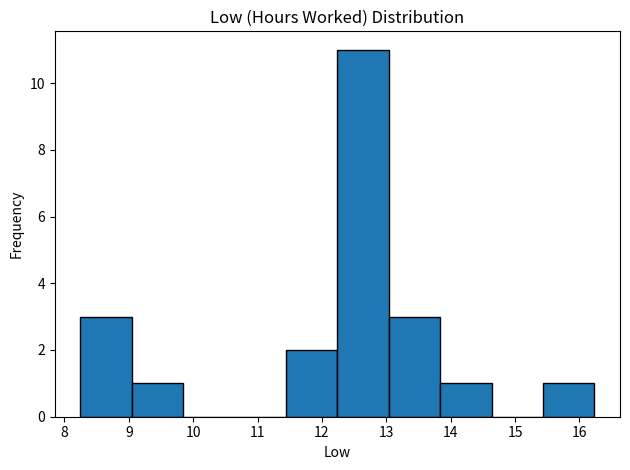

Reading left to right, transcribe this chart: for each bar, give the range it covers on the x-axis and its height. Neither the bar edges nor the heights are printed on the chart, so give them approximately, as read against the axes.

8.3 to 9.0: 3
9.0 to 9.8: 1
9.8 to 10.6: 0
10.6 to 11.4: 0
11.4 to 12.2: 2
12.2 to 13.0: 11
13.0 to 13.8: 3
13.8 to 14.6: 1
14.6 to 15.4: 0
15.4 to 16.2: 1